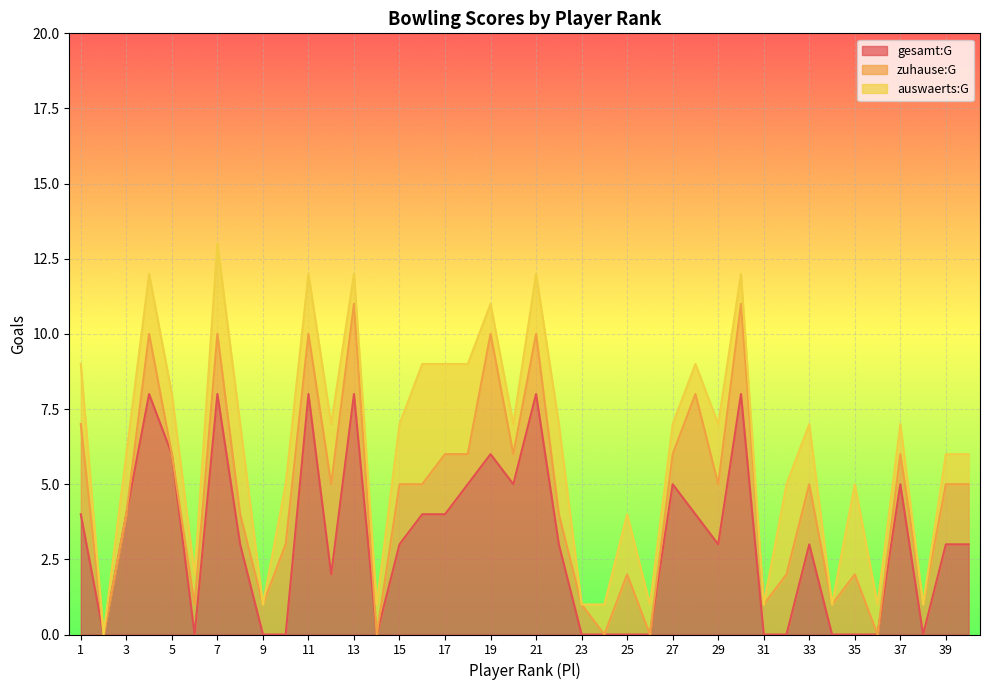

What is the difference between the highest and lowest values at 7?

6